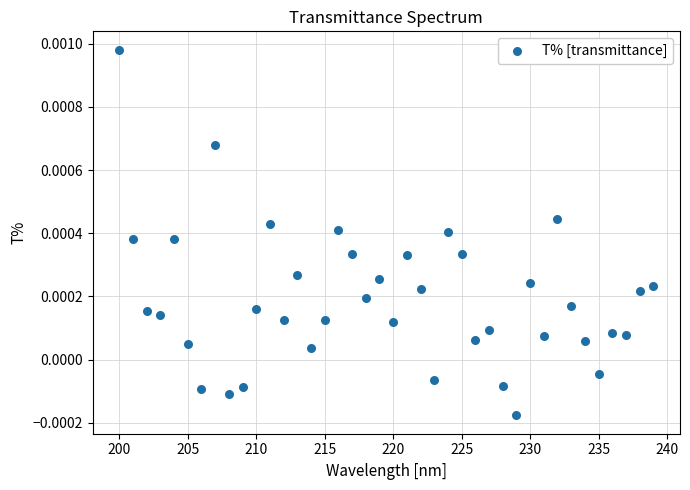

What is the range of X values (max minus min)?

39.0